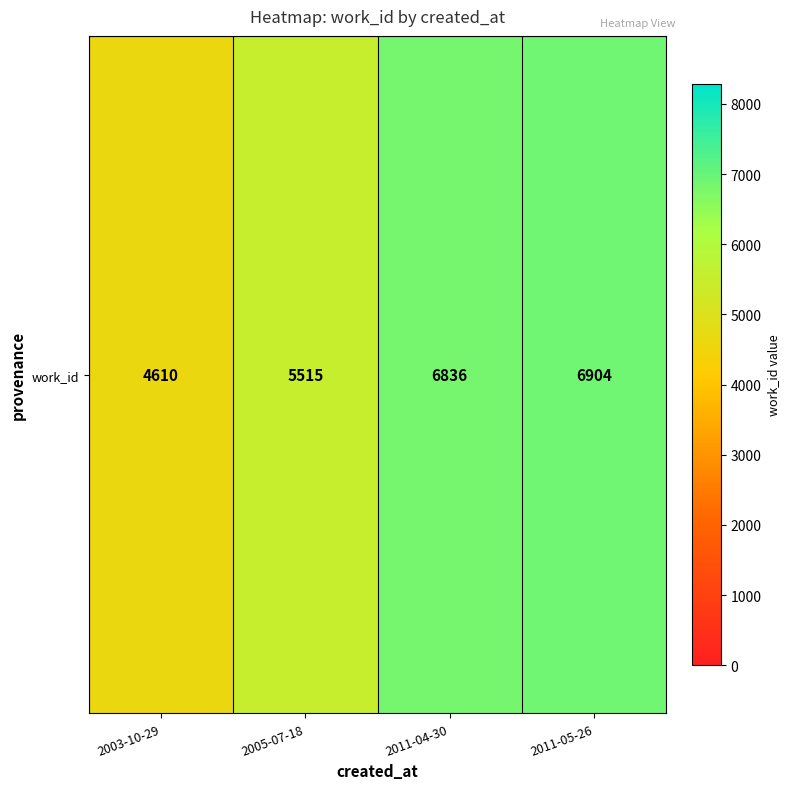

Which has a higher value, 2003-10-29 or 2011-04-30?

2011-04-30